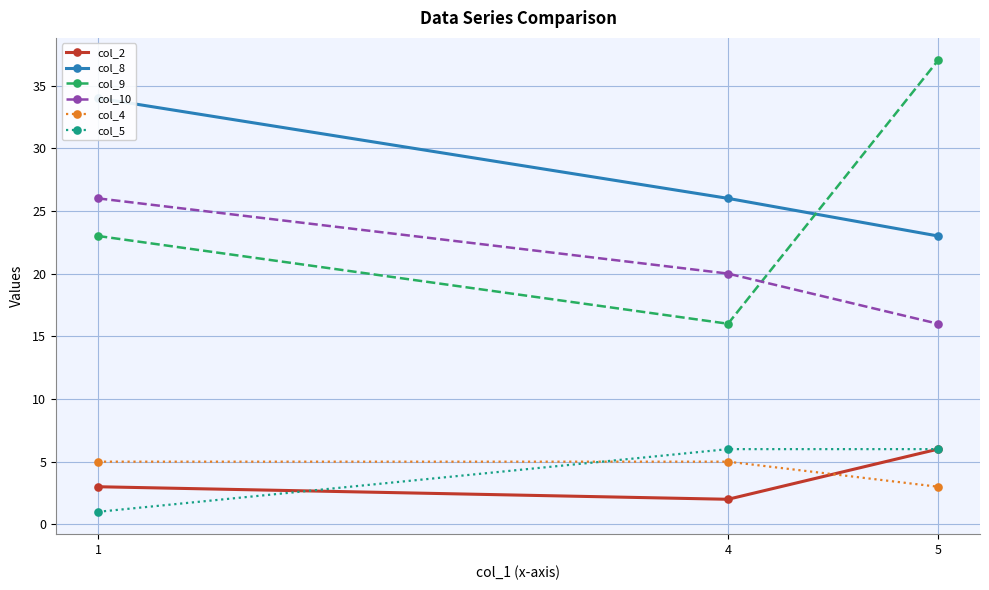

What is the sum of the col_5 values at 1 and 4?

7